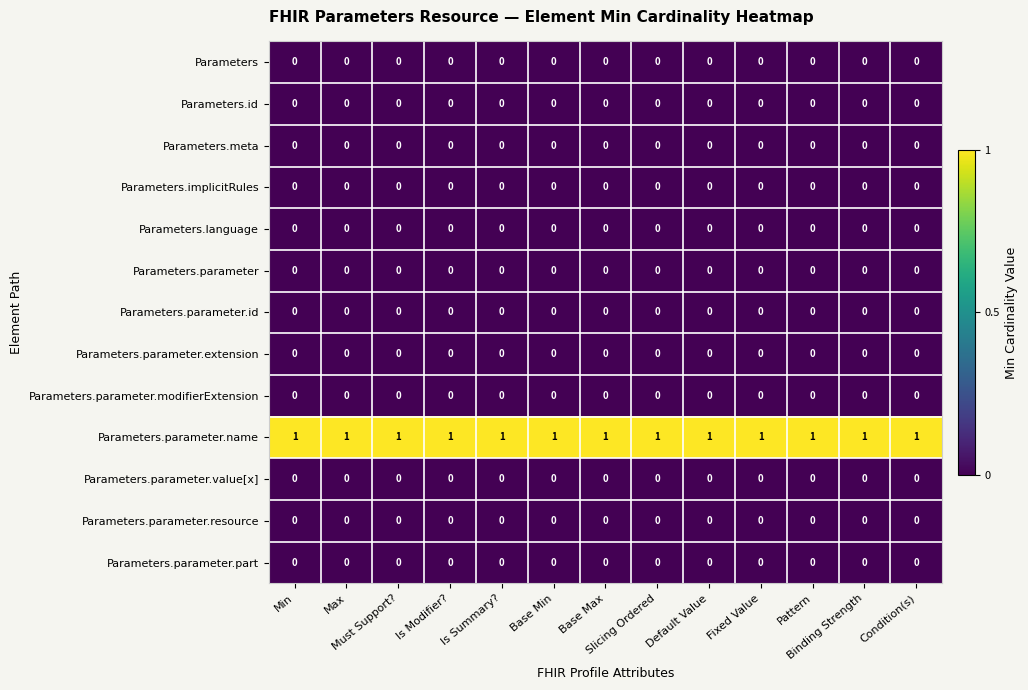

At how many categories does at least one series exceed 0?

13